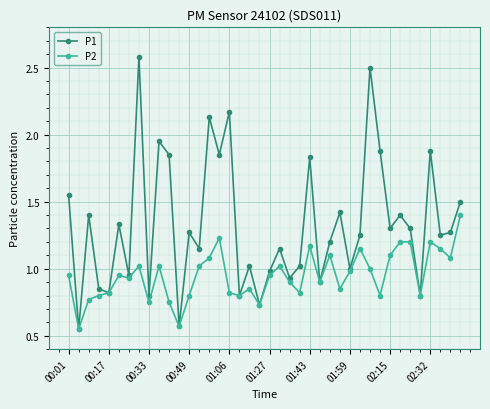

Which series has the widest spread of values?

P1